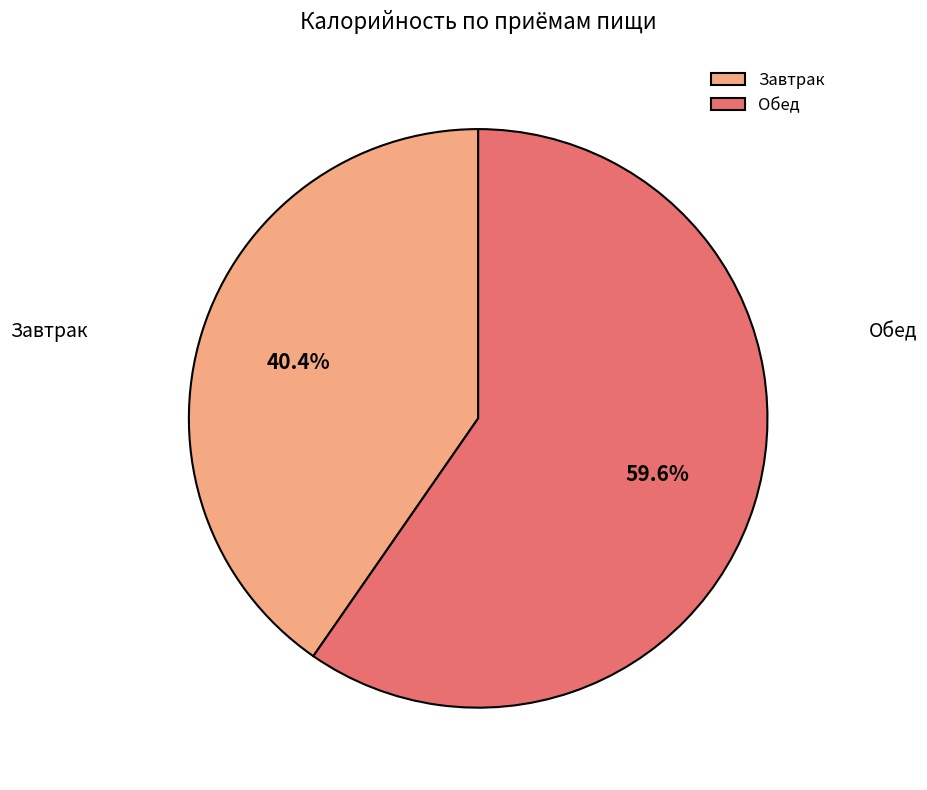

What is the smallest slice in the pie chart?

Завтрак